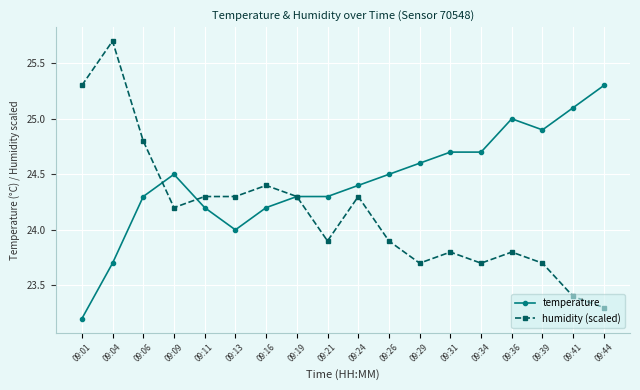

List the series in order of their overall mean, lowest first.

humidity (scaled), temperature